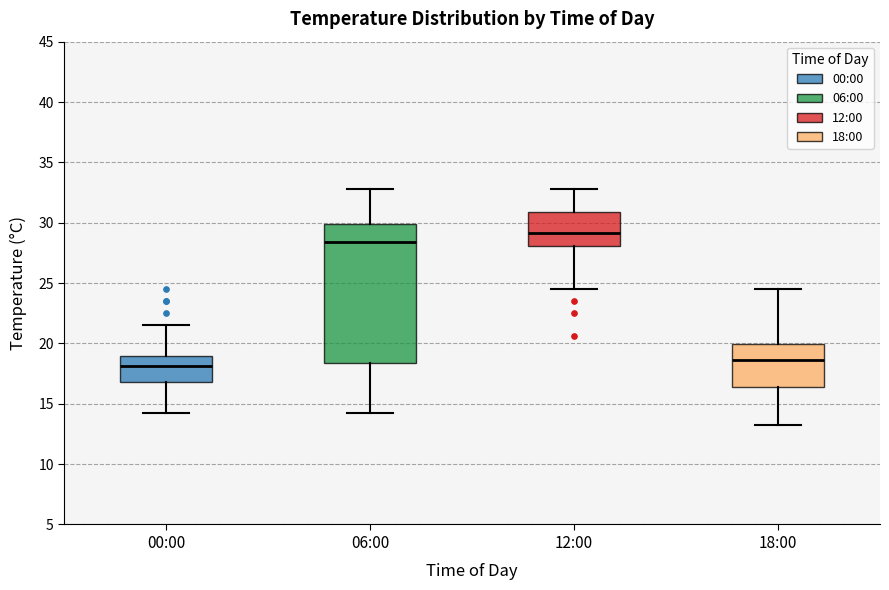

Which box is the tallest, from its lower edge to its upper edge?

06:00